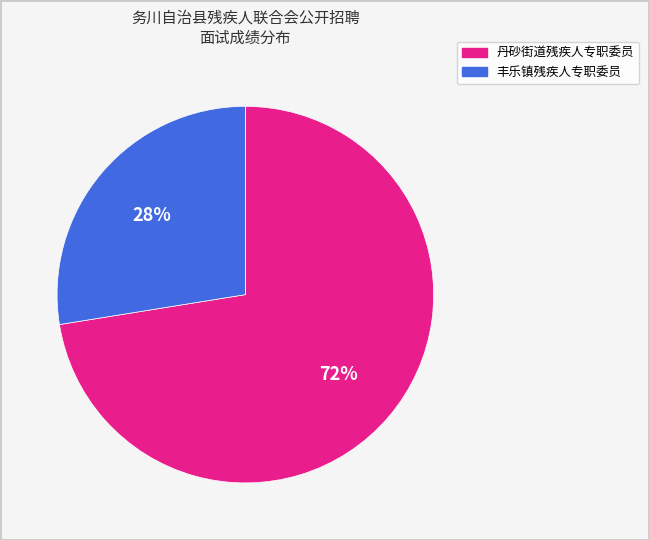

To the nearest percent, what is the average slice percentage?

50%